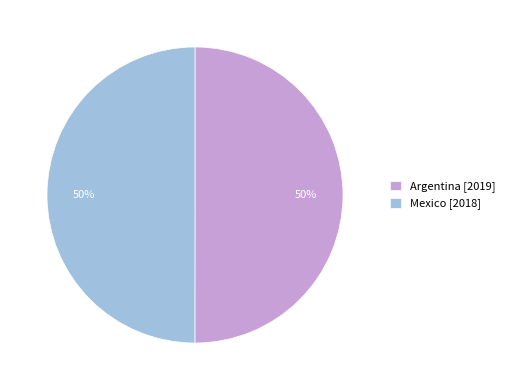

To the nearest percent, what portion does Argentina represent?

50%